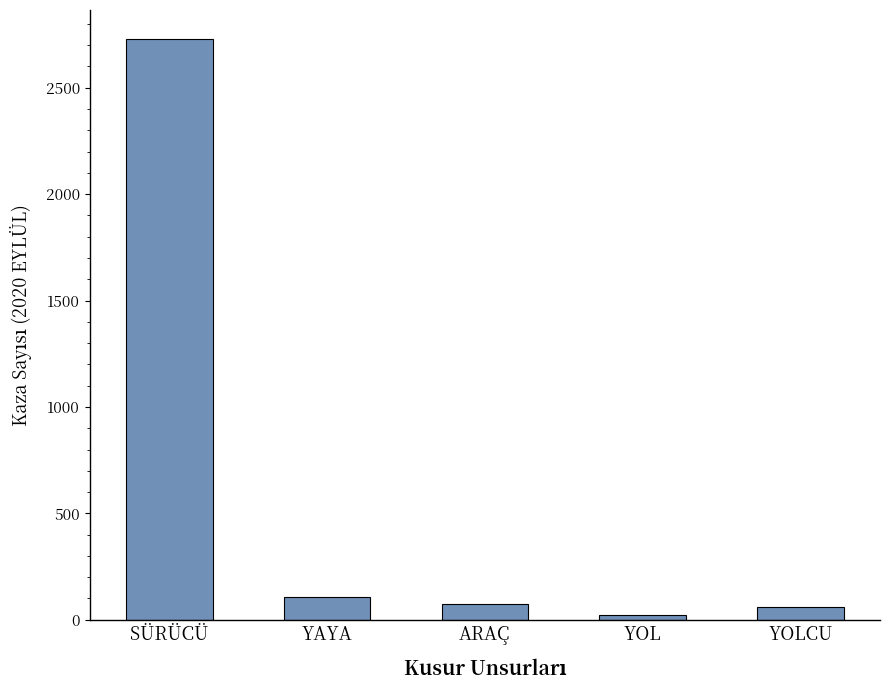

What is the label of the 2nd bar from the left?

YAYA